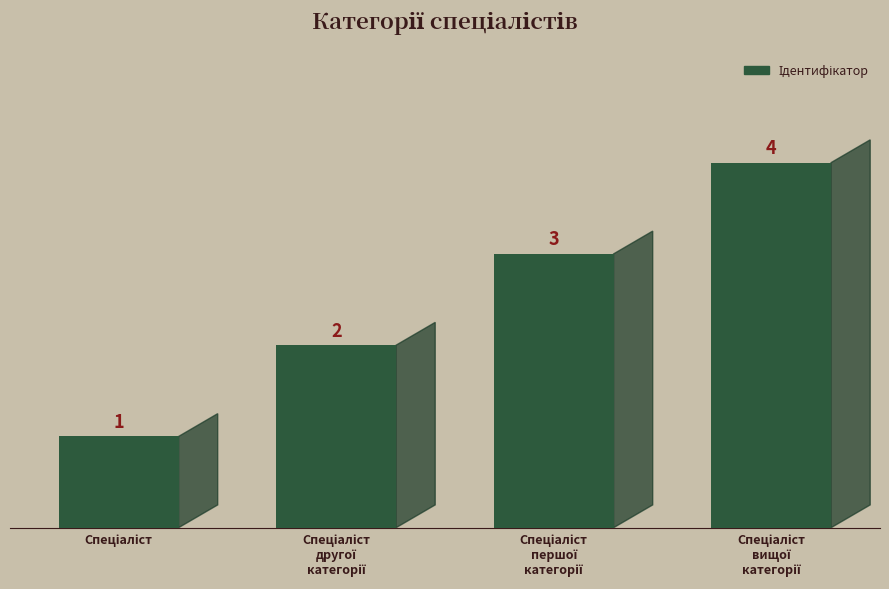

What is the difference between the maximum and minimum values?

3